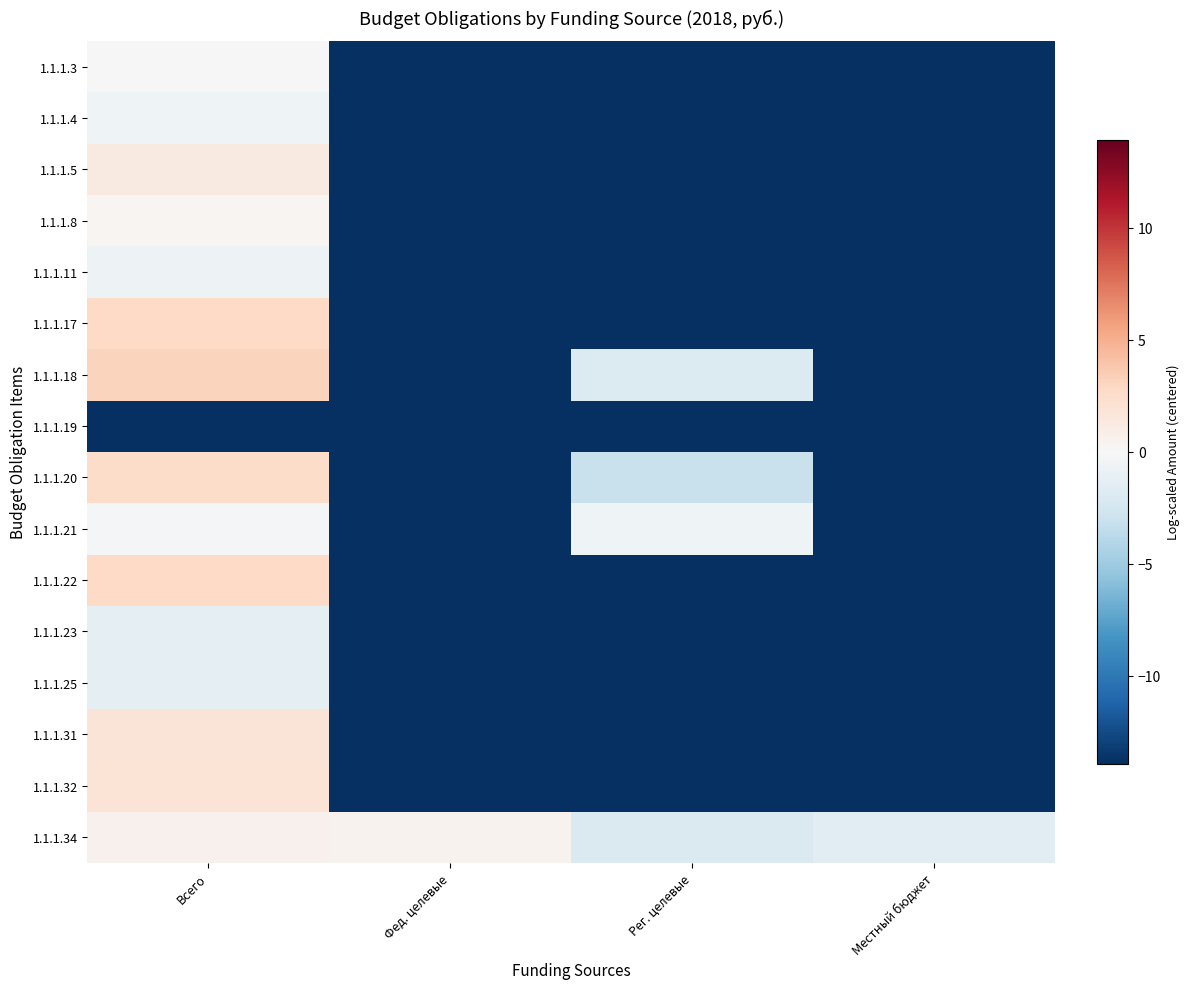

At Всего, list the series in order from largest to smallest.

1.1.1.18, 1.1.1.17, 1.1.1.22, 1.1.1.20, 1.1.1.32, 1.1.1.31, 1.1.1.5, 1.1.1.34, 1.1.1.8, 1.1.1.3, 1.1.1.21, 1.1.1.4, 1.1.1.11, 1.1.1.23, 1.1.1.25, 1.1.1.19